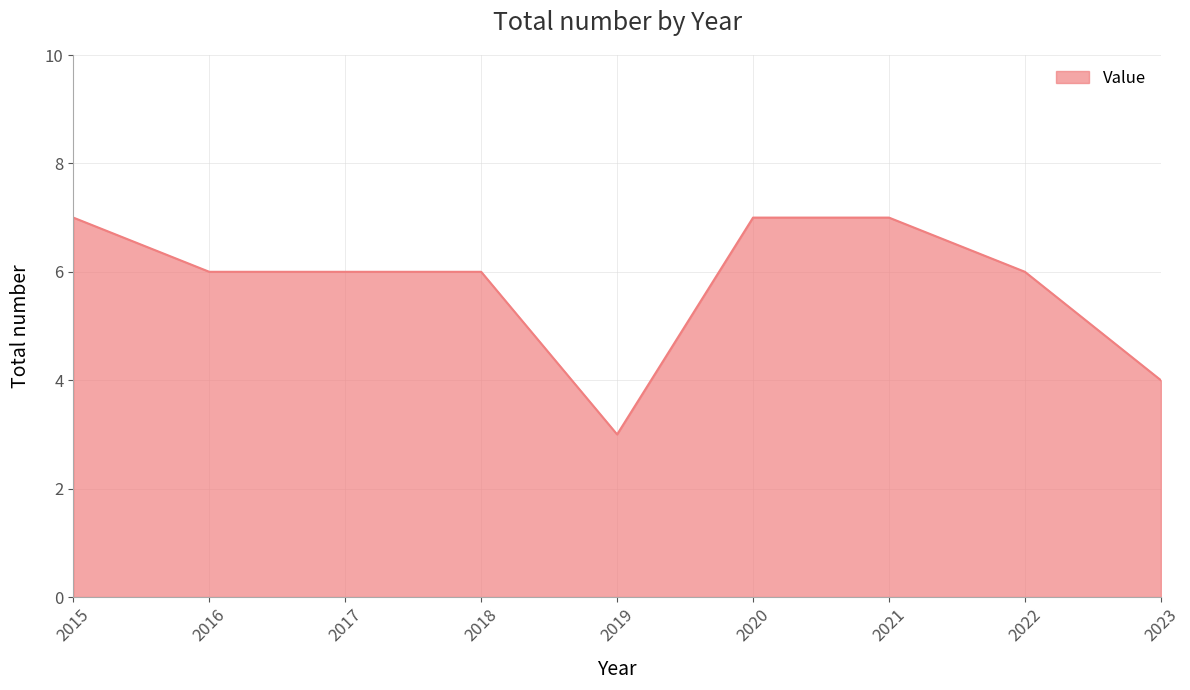

How many categories are shown in the chart?

9